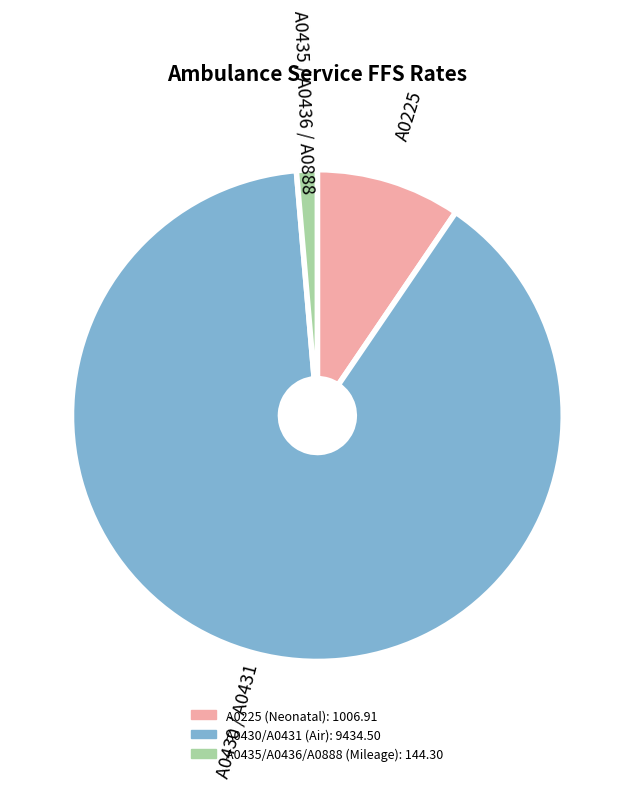

Is there a majority slice in this chart?

Yes